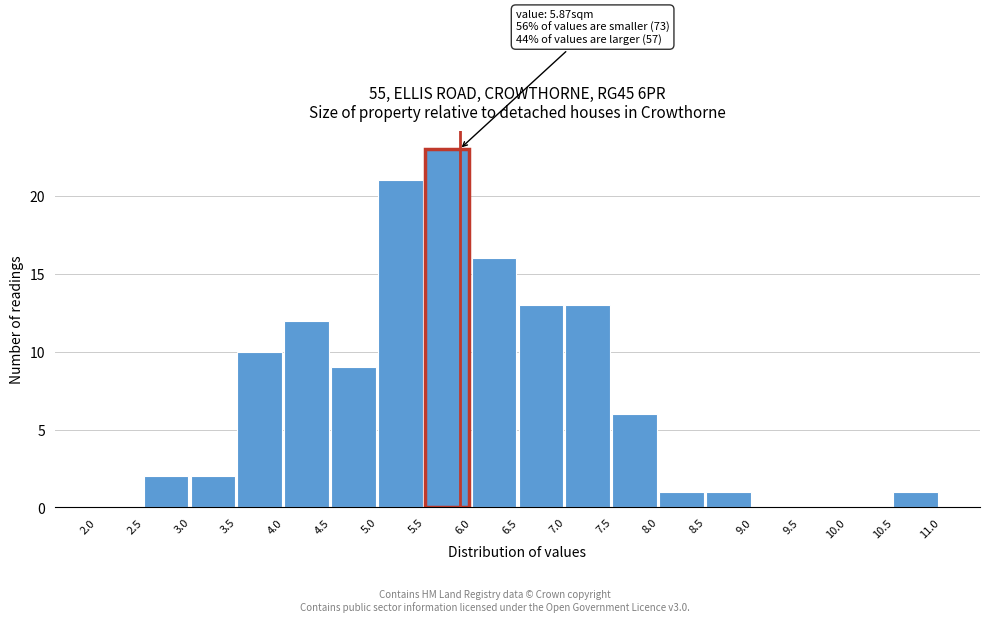

Over which range of the x-axis is the bar tallest?

5.5 to 6.0